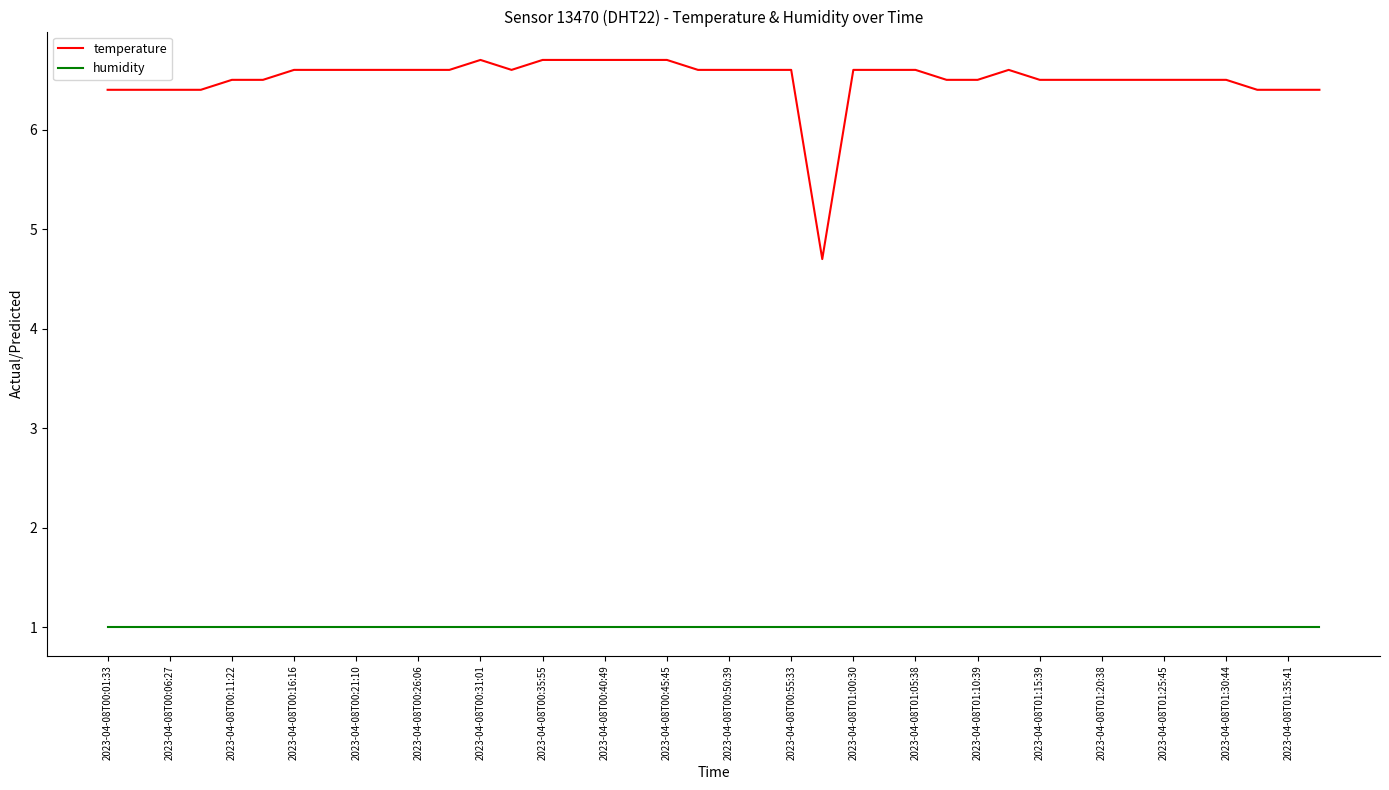

Is this an area chart (filled region under the line)?

No